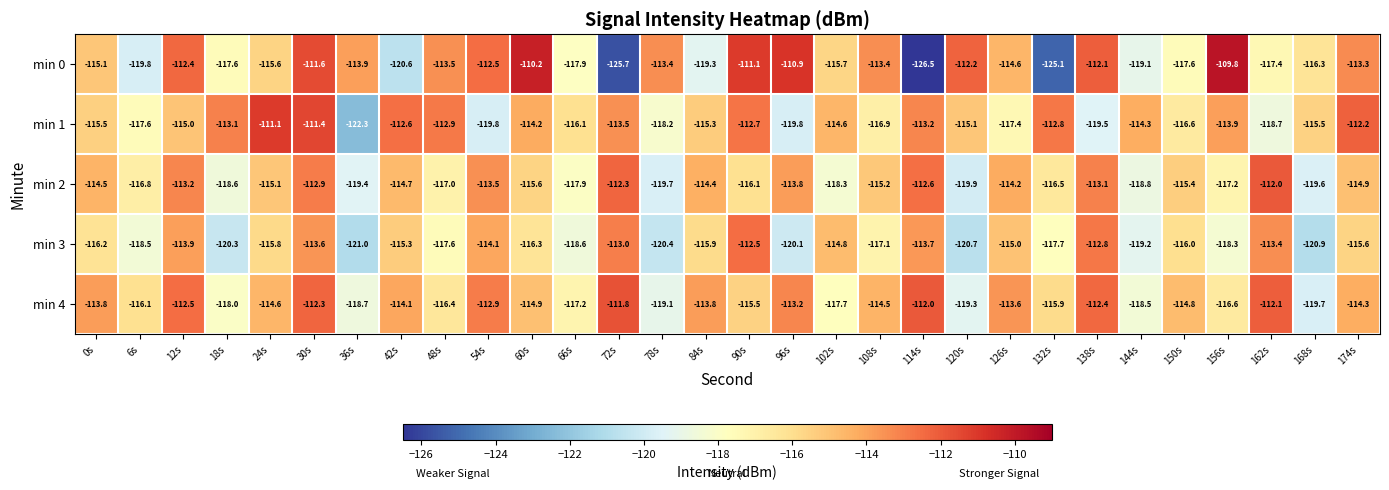

At which category is the sum across all series the highest?

30s